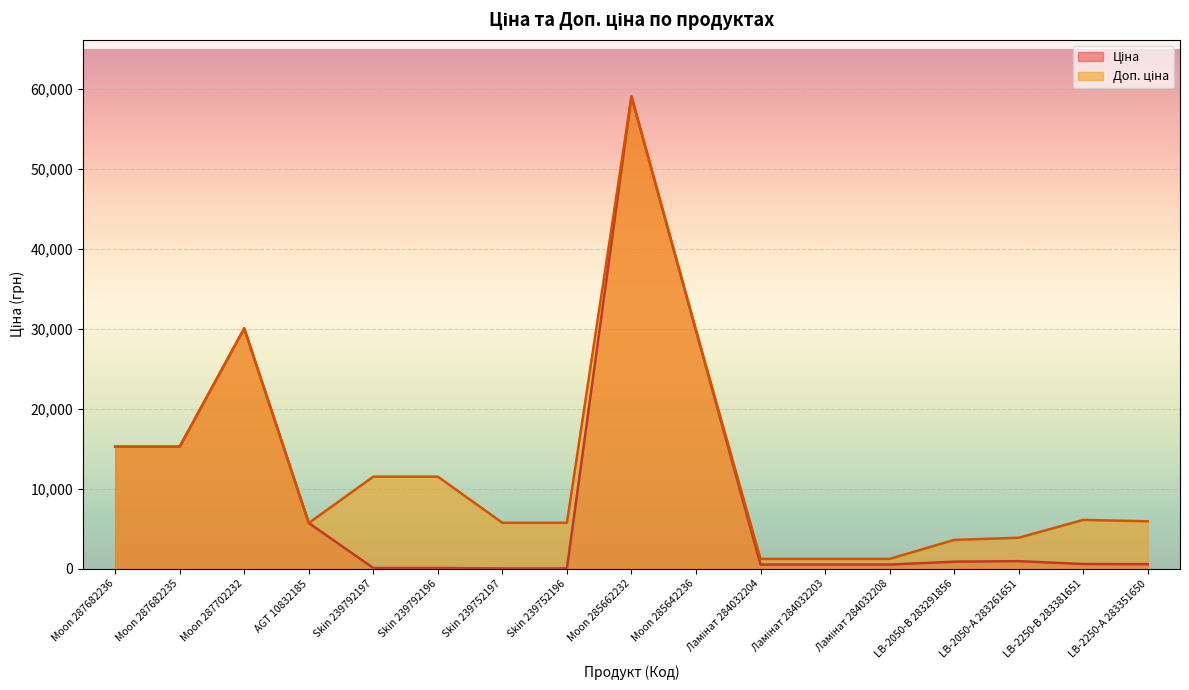

List the labels in order of Доп. ціна value, smallest first.

Ламінат 284032204, Ламінат 284032203, Ламінат 284032208, LB-2050-В 283291856, LB-2050-А 283261651, AGT 10832185, Skin 239752197, Skin 239752196, LB-2250-А 283351650, LB-2250-В 283381651, Skin 239792197, Skin 239792196, Moon 287682236, Moon 287682235, Moon 285642236, Moon 287702232, Moon 285662232